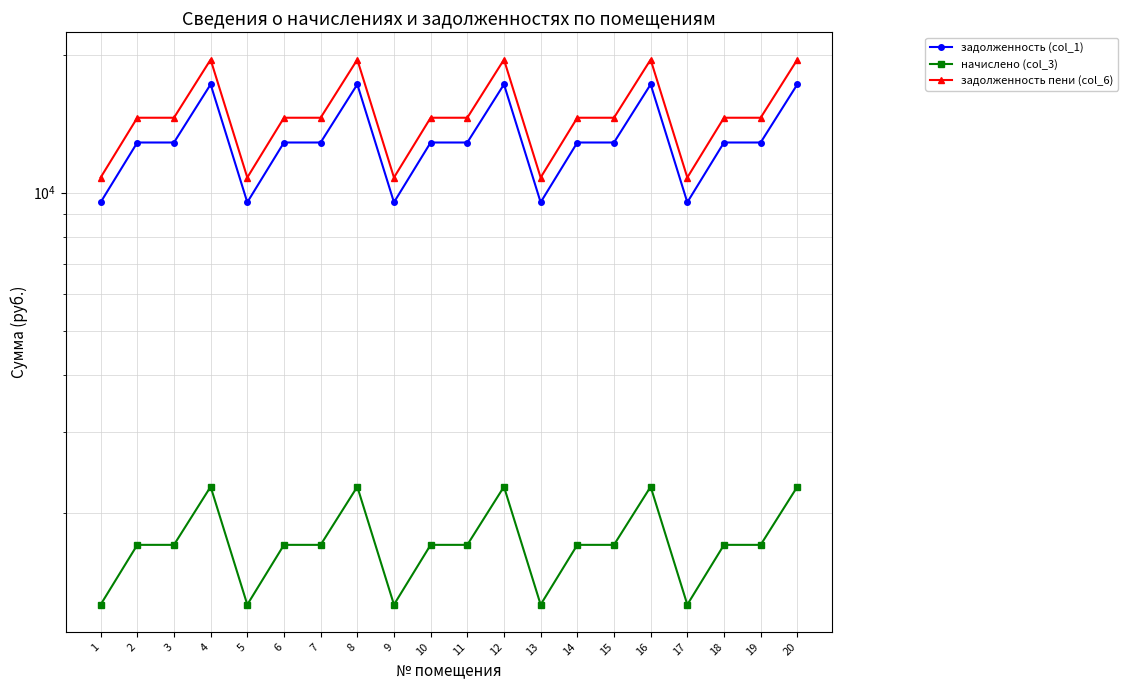

Which series has the largest total across all categories?

задолженность пени (col_6)